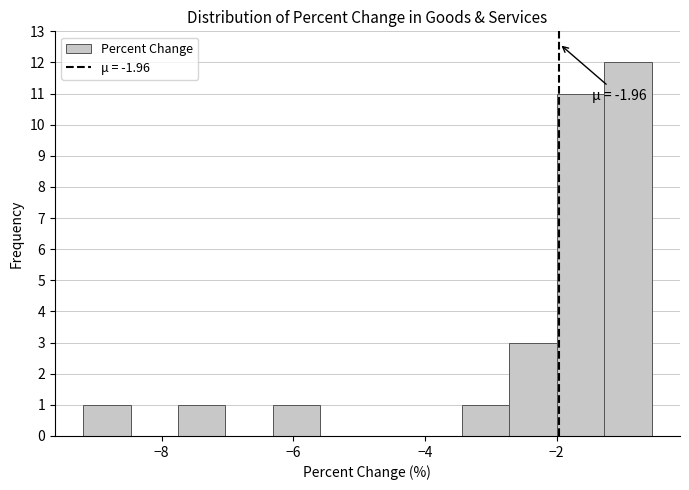

Read against the x-axis, roughly where is the centre of the tallest bar?

-1.0